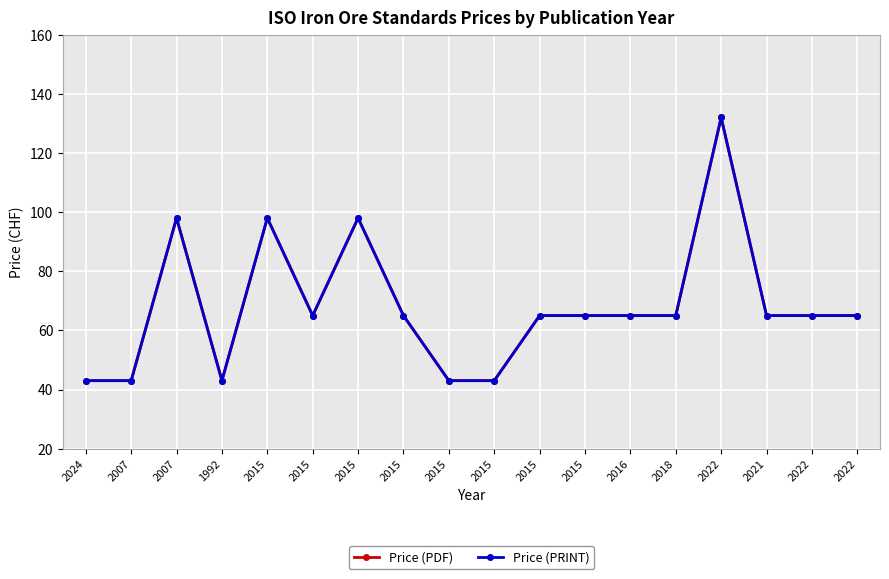

Does the chart have visible grid lines?

Yes